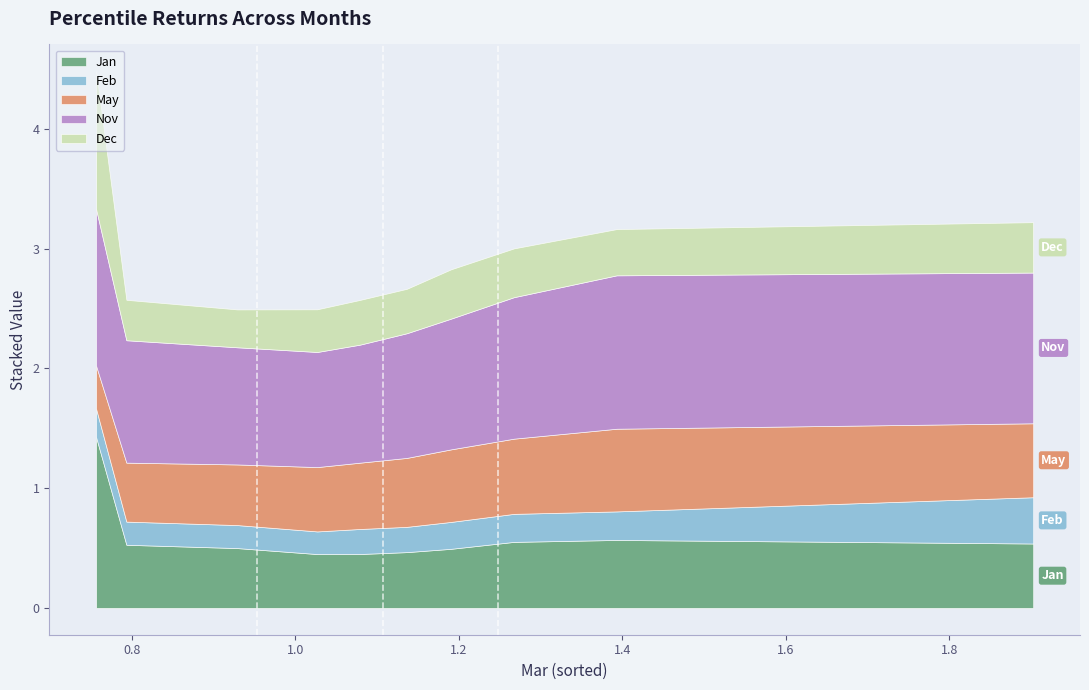

What is the maximum value for Jan?

1.4